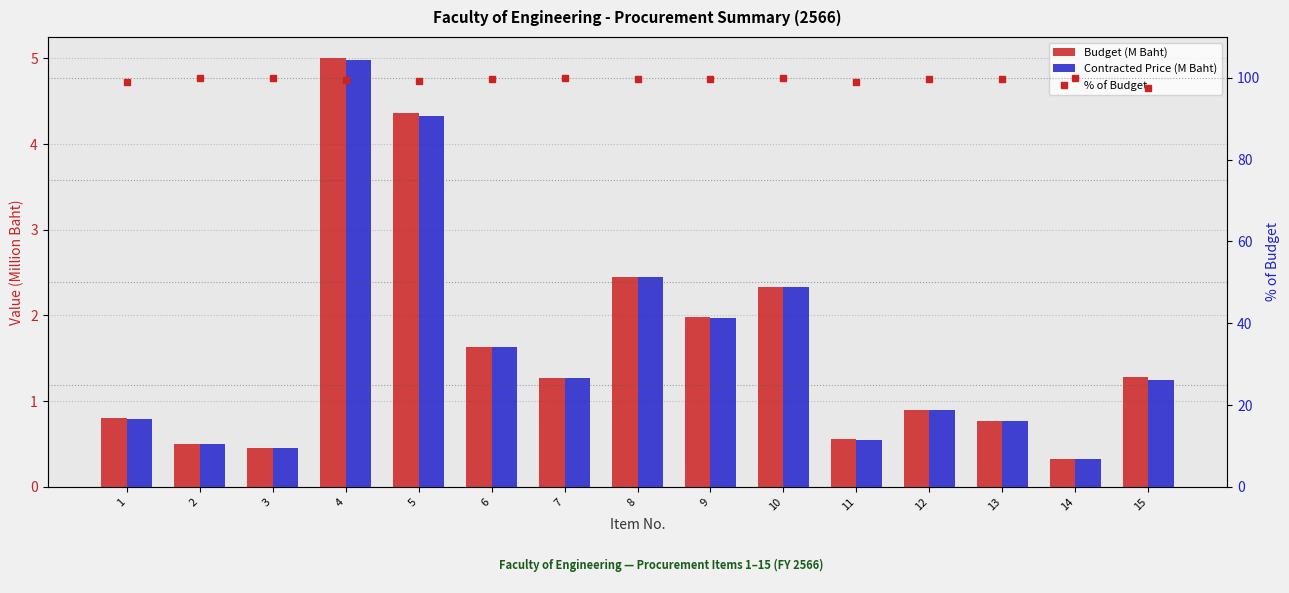

How many groups of bars are there?

15